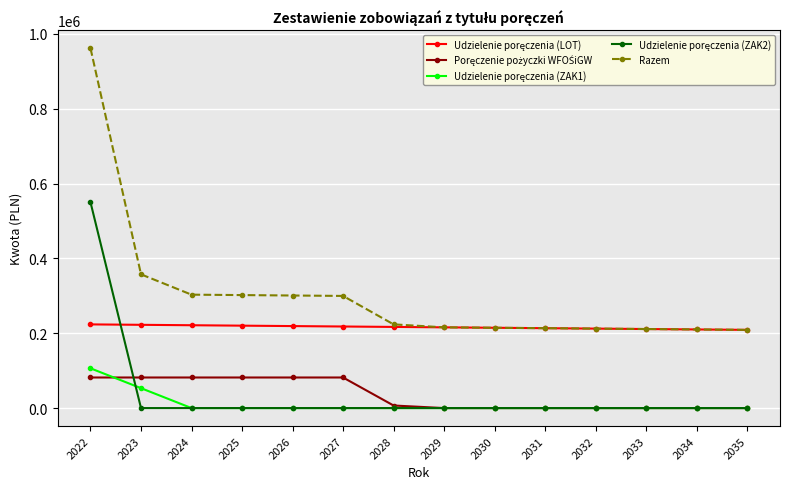

What is the maximum value for Razem?

961513